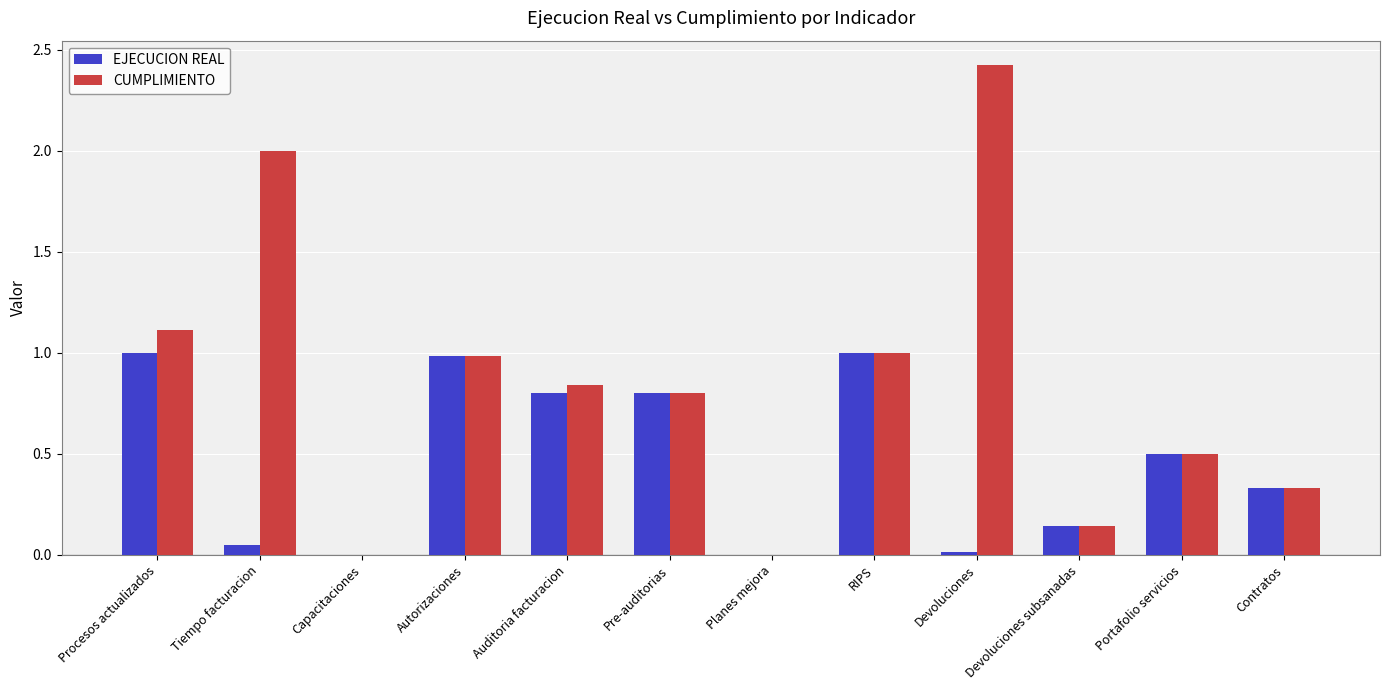

What are all the series names shown in the legend?

EJECUCION REAL, CUMPLIMIENTO